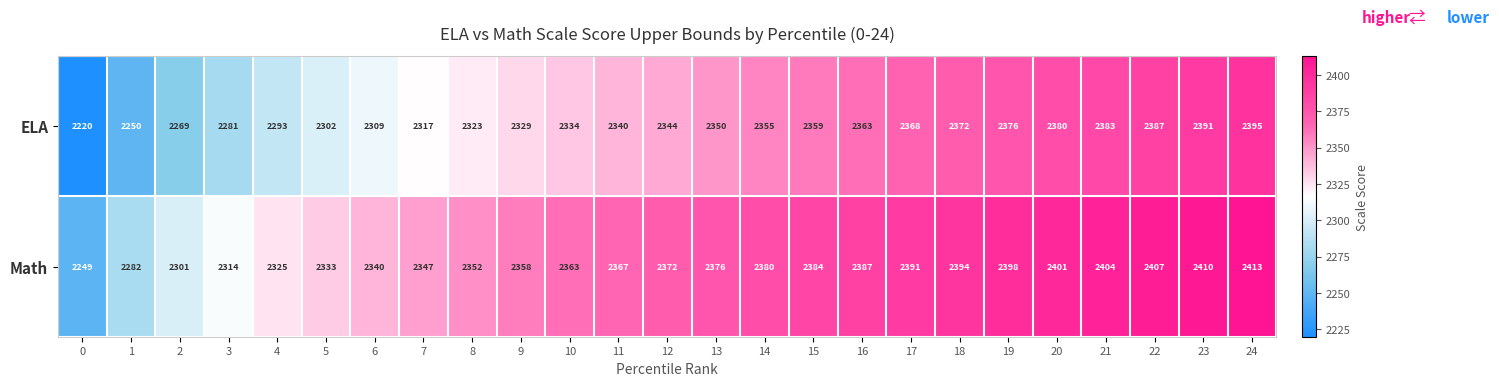

What is the sum of the Math values at 16 and 12?

4759